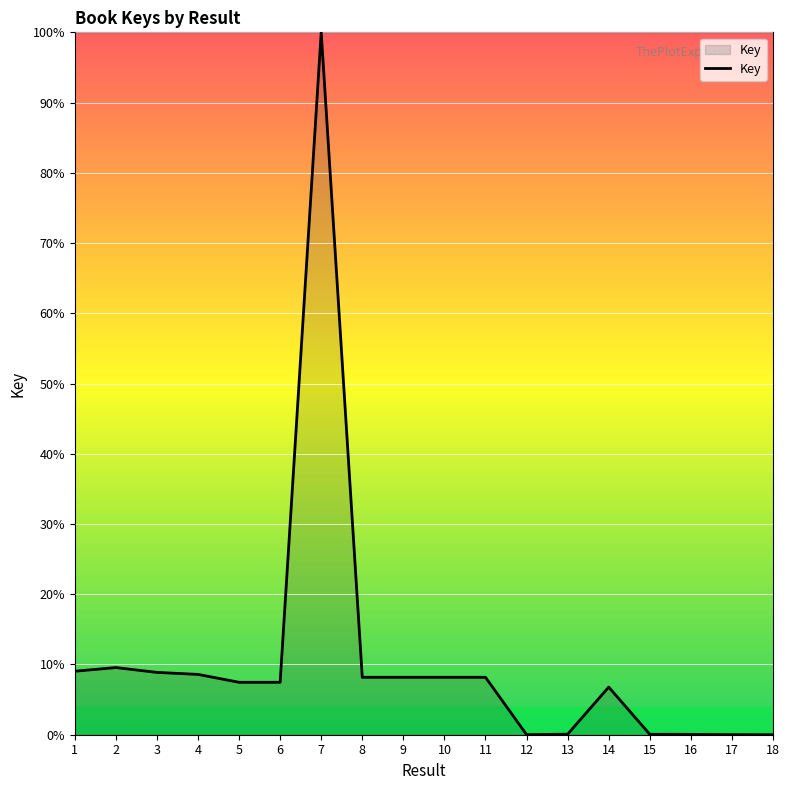

Is it true that the value at 4 is 3.7?

False